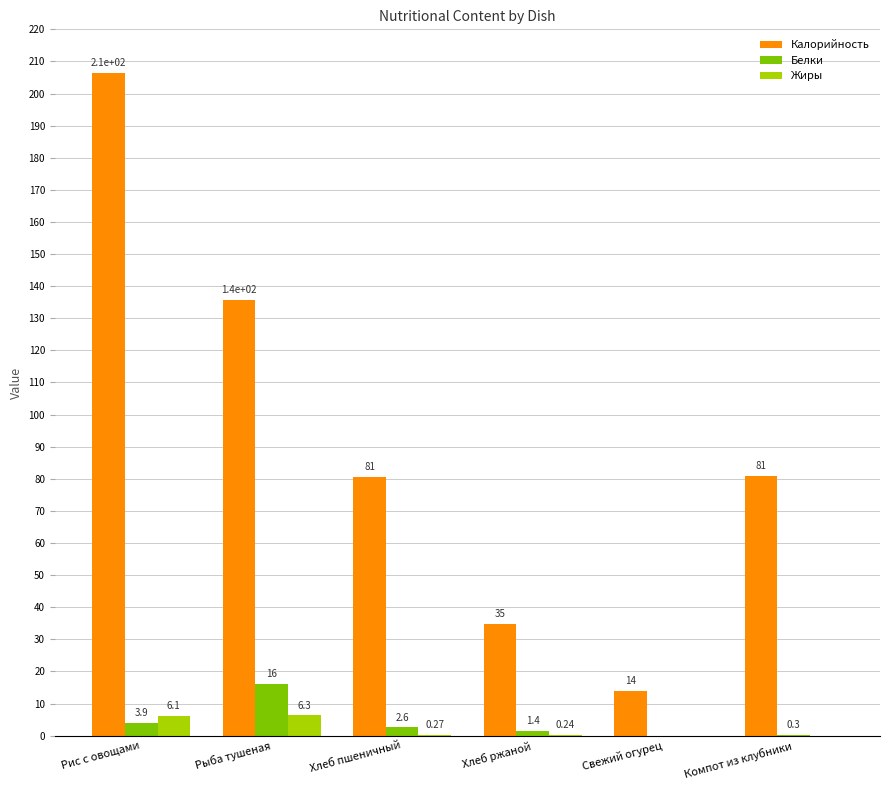

Where does the Белки series first go above 2?

Рис с овощами